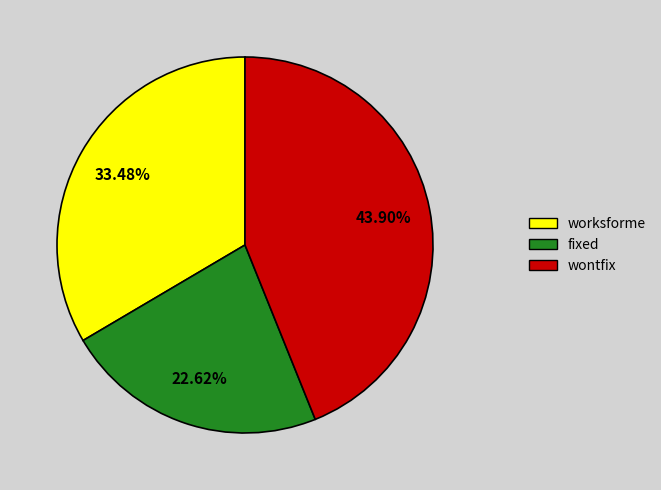

What is the largest slice in the pie chart?

wontfix